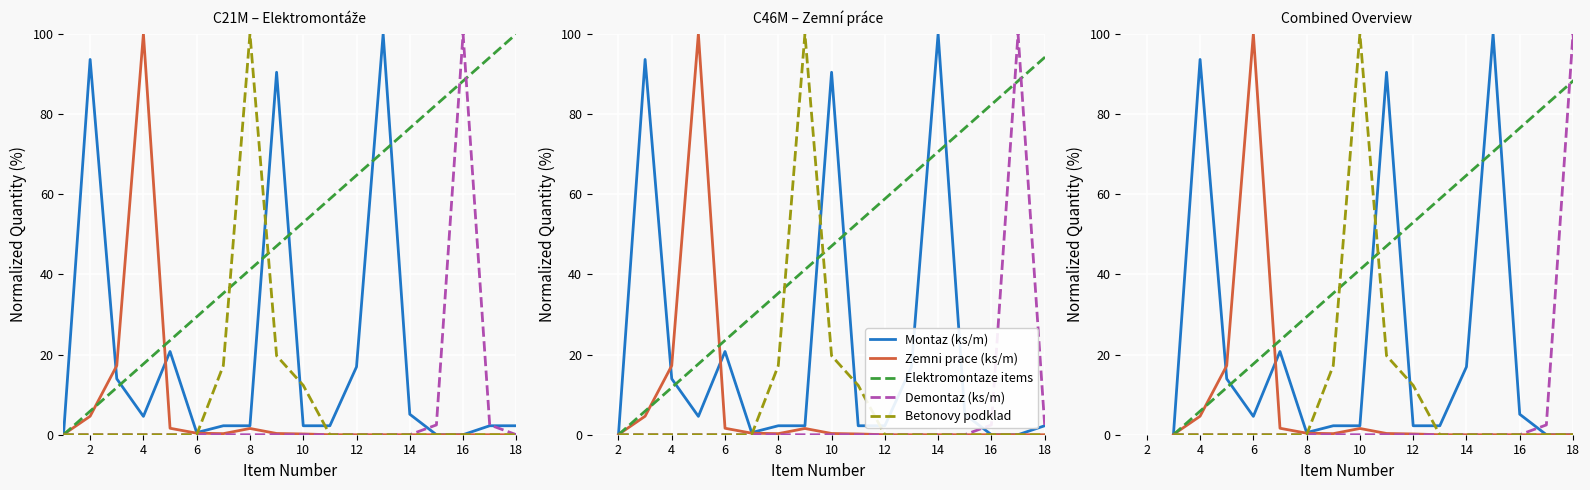

How many times do Elektromontaze items and Montaz (ks/m) cross each other?

5